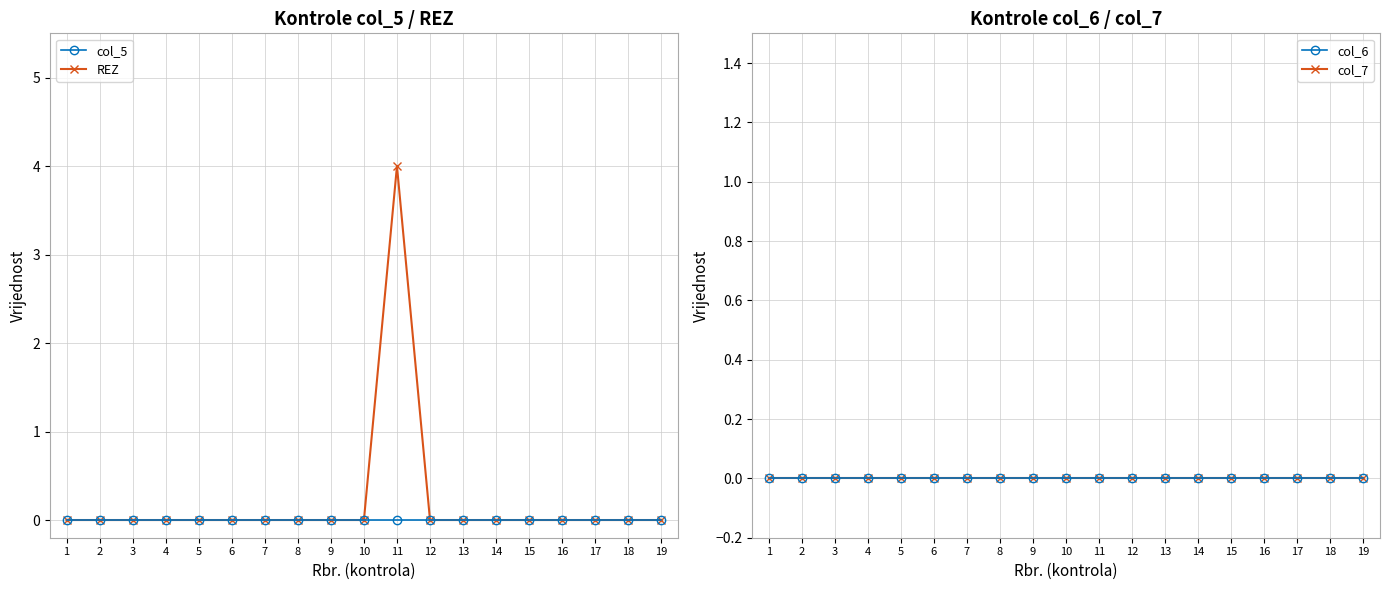

How many series are shown in this chart?

4